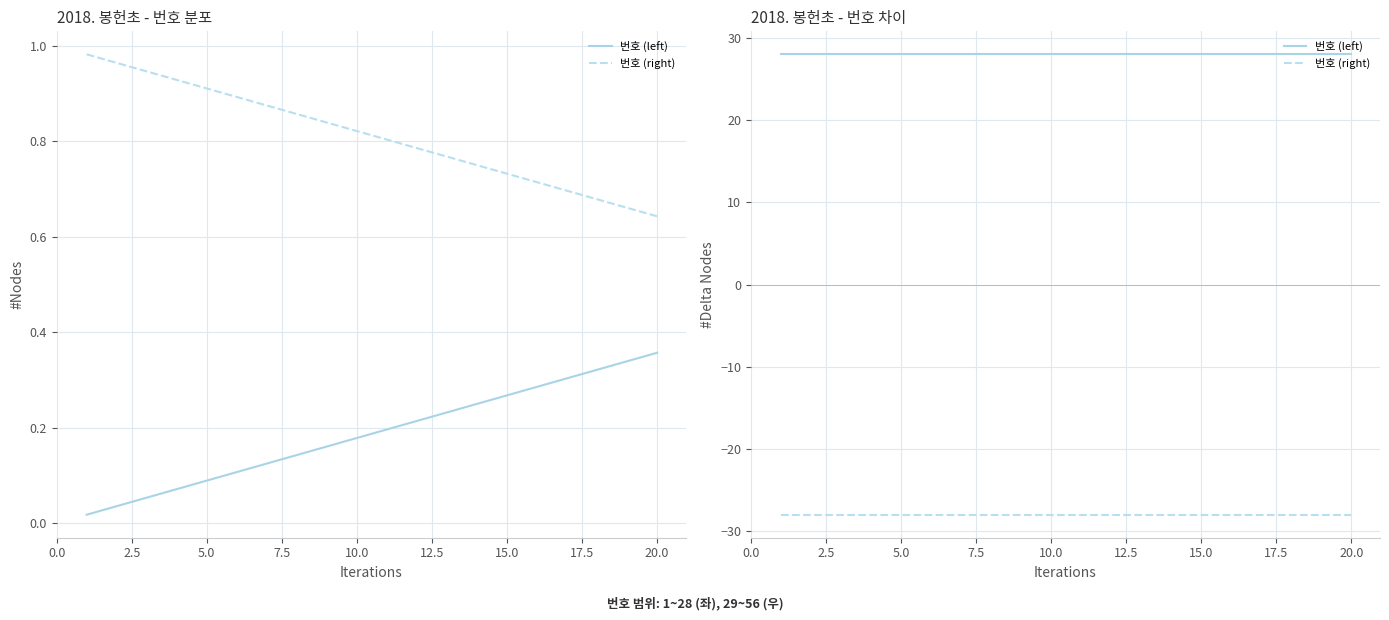

How many series are shown in this chart?

2